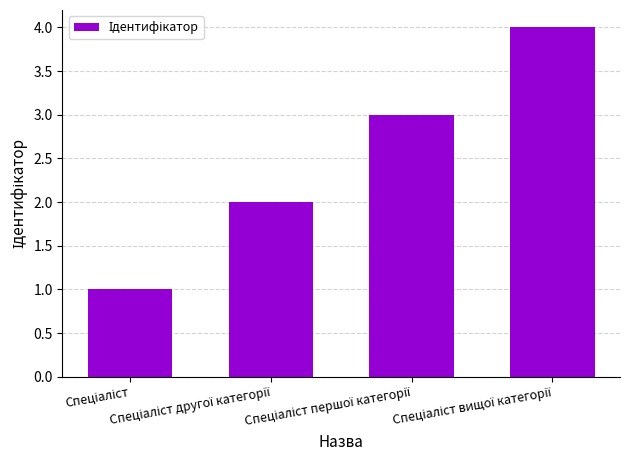

What is the sum of all values?

10